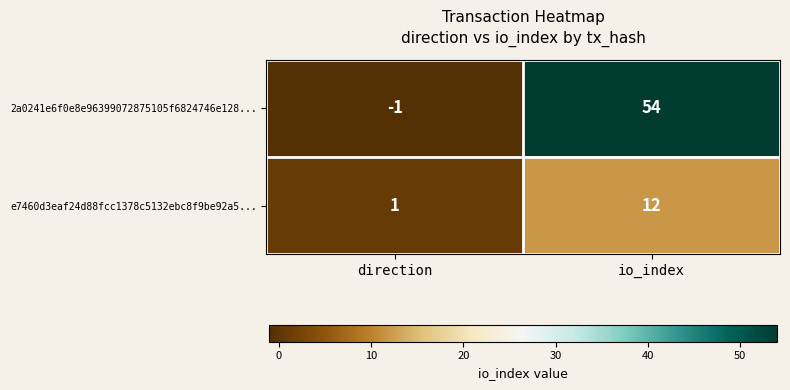

What is the difference between the highest and lowest values at direction?

2